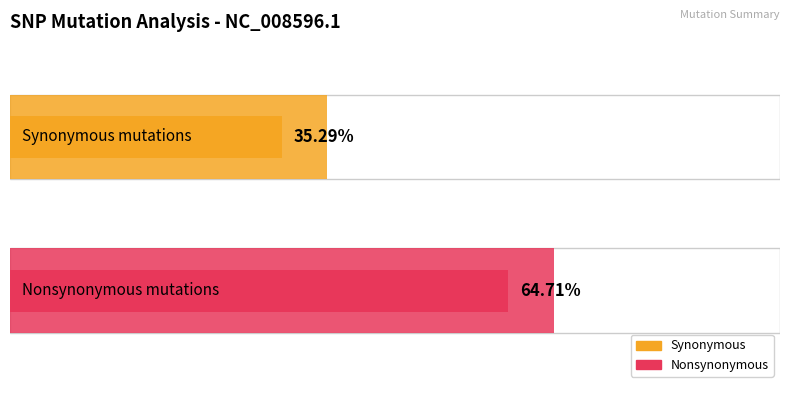

What are all the series names shown in the legend?

synonymous, nonsynonymous